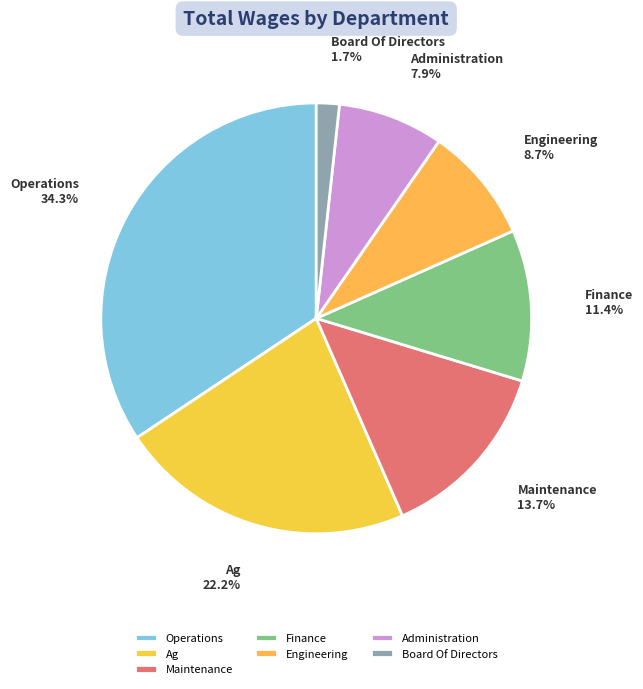

To the nearest percent, what percentage of the pie is Maintenance?

14%